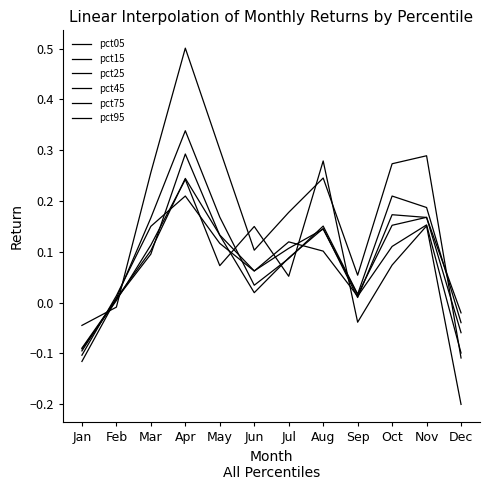

Does the chart have visible grid lines?

No